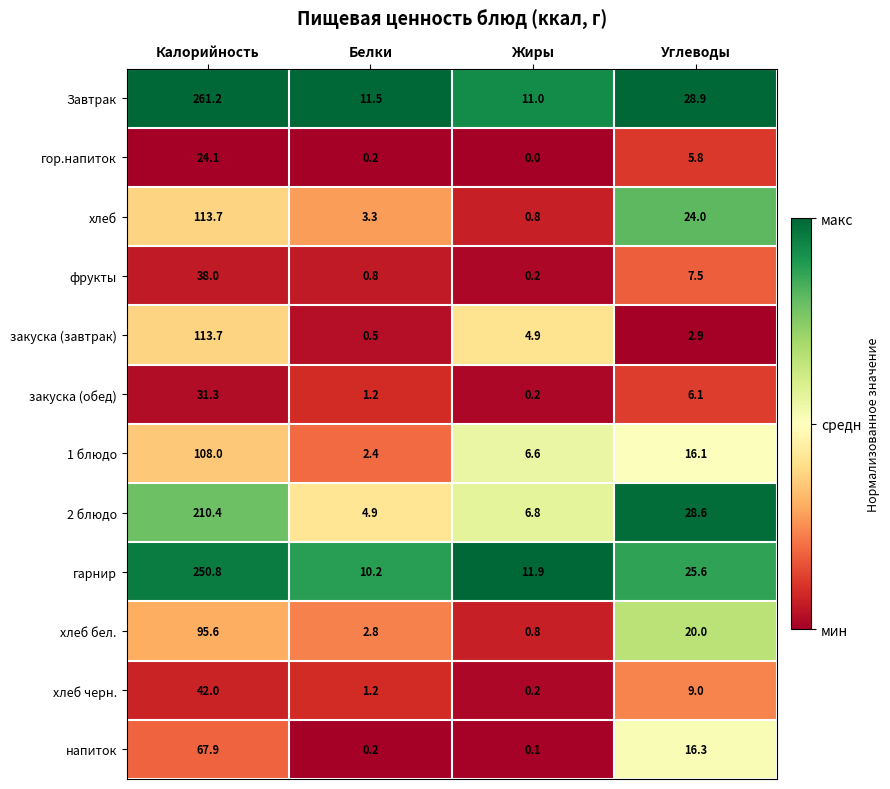

Rank the categories by фрукты value from highest to lowest.

Калорийность, Углеводы, Белки, Жиры